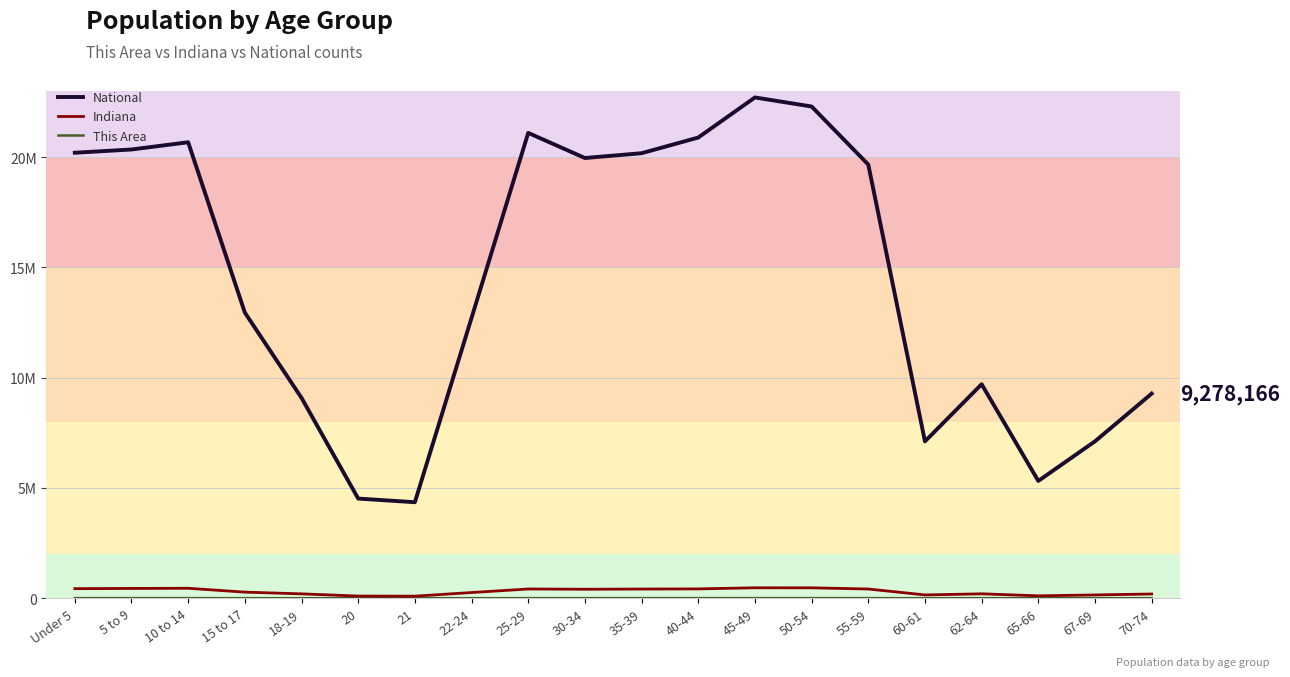

Does the chart display data point markers on the line(s)?

No